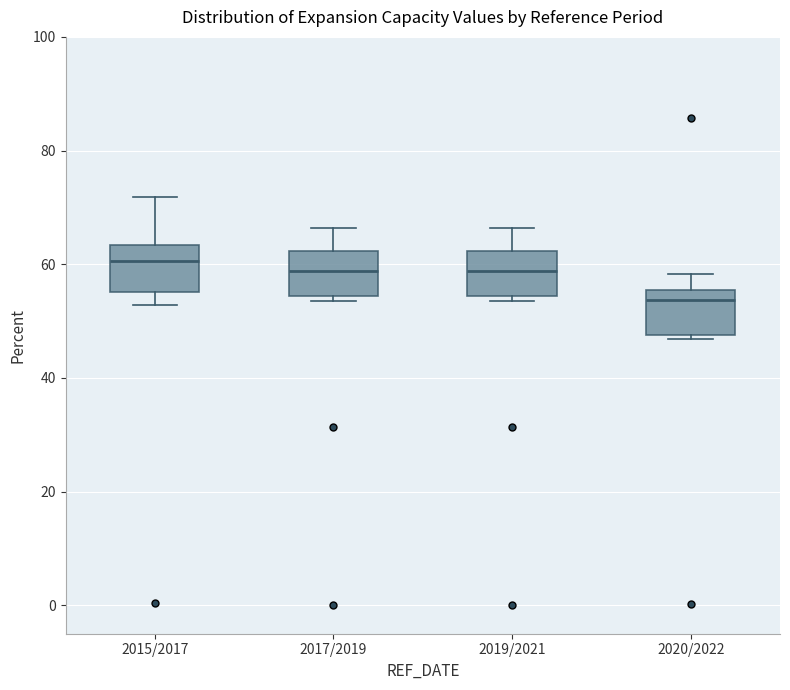

Where is the upper edge of the box for 2020/2022 on the y-axis? The values are not printed on the chart, so give them approximately, as read against the axis.

56